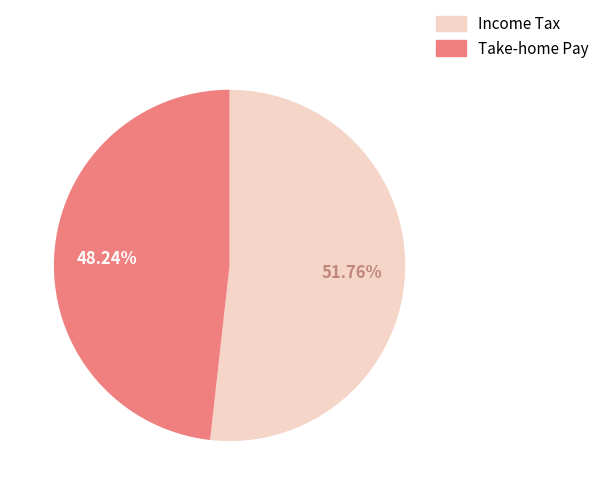

Does any single category account for the majority?

Yes